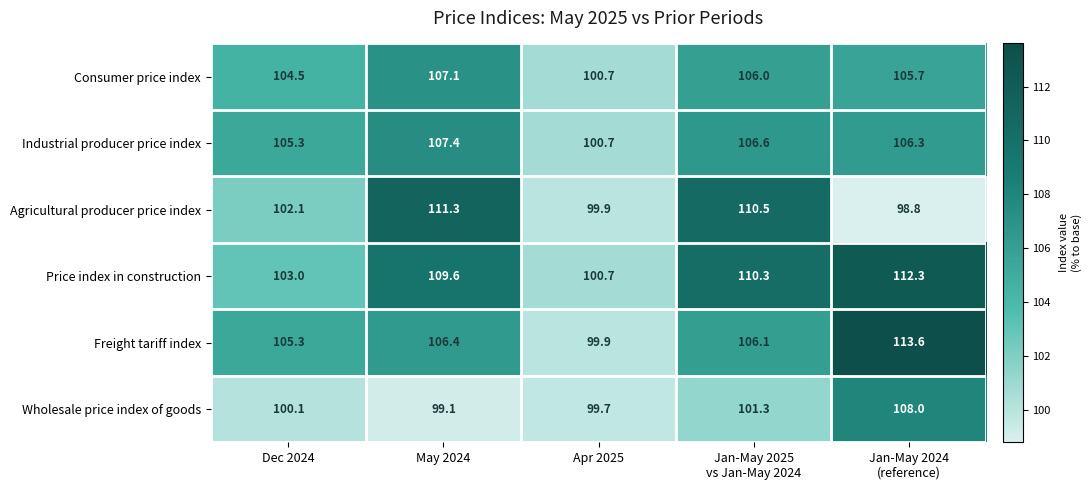

At which category does the chart reach its minimum across all series?

Jan-May 2024
(reference)